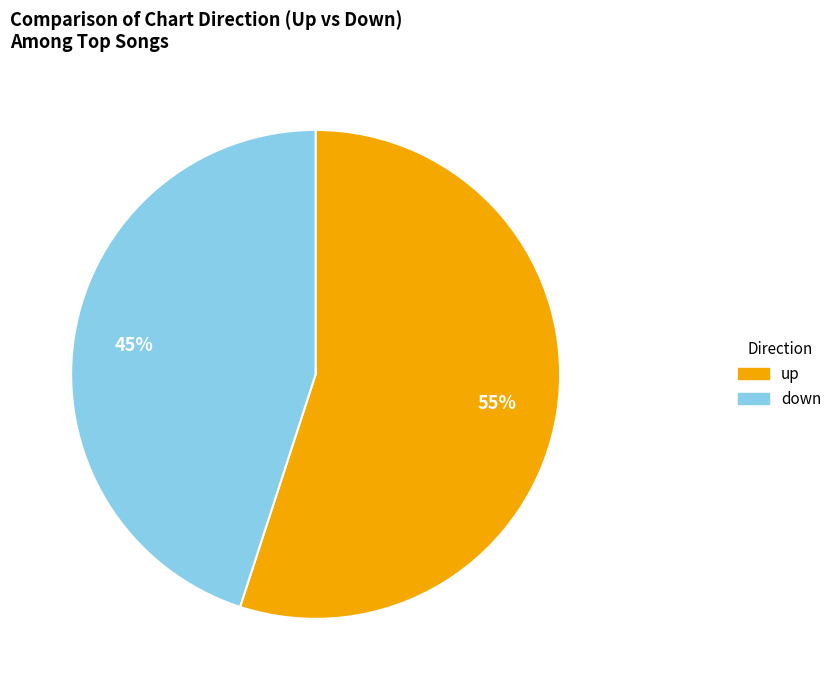

Rank the categories by value from highest to lowest.

up, down